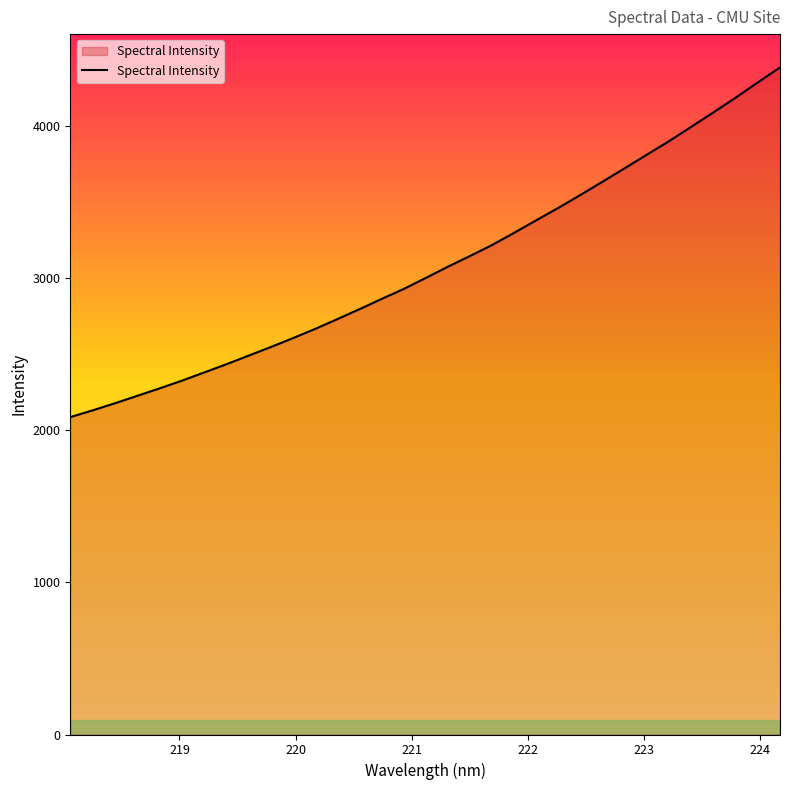

What is the maximum value shown in the chart?

4386.0